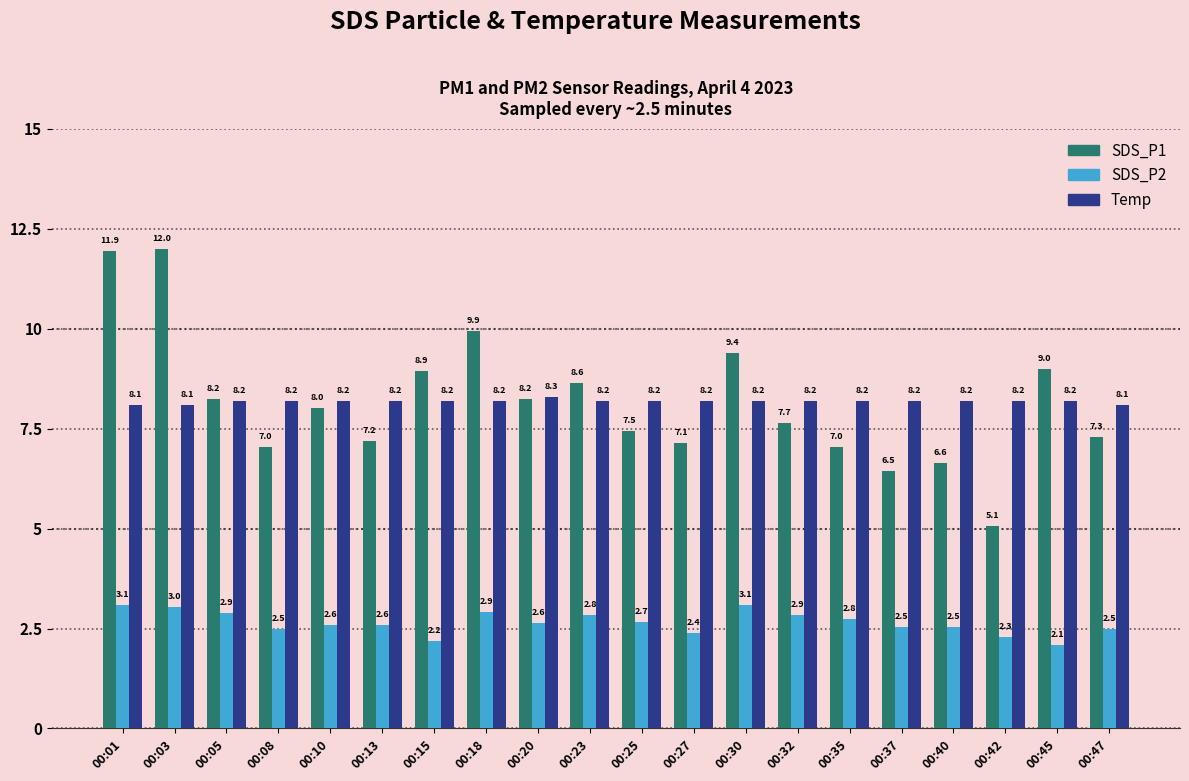

Which category has the highest value in the SDS_P1 series?

00:03